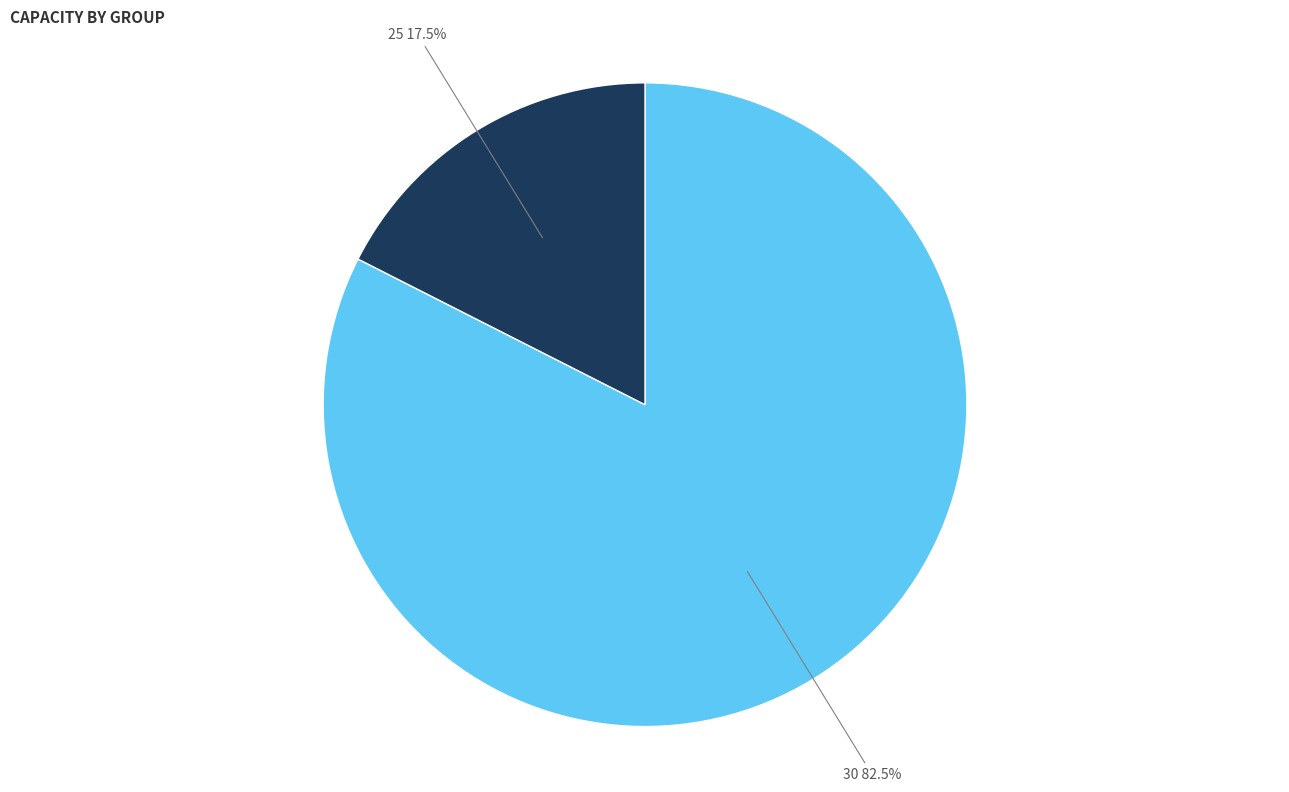

Combined, do 25 and 30 account for over 50%?

Yes